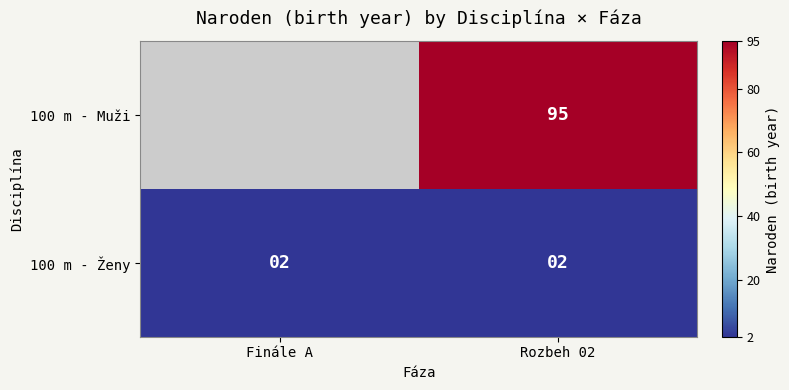

What is the minimum value shown in the chart?

2.0